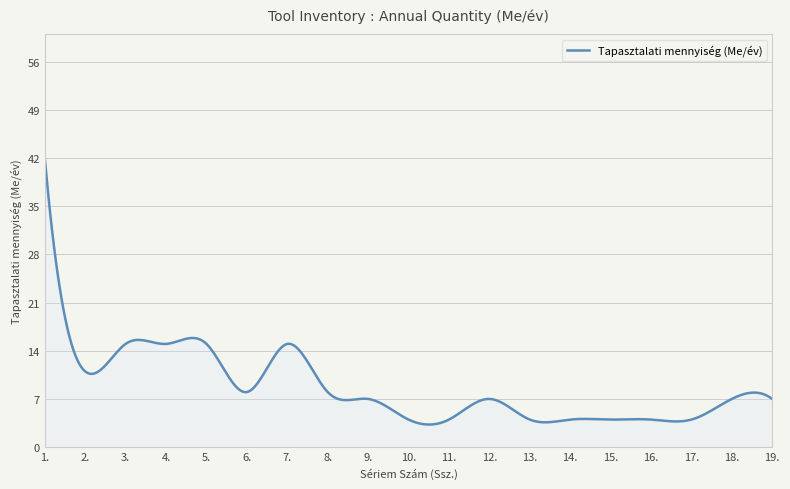

What is the greatest value displayed?

42.0